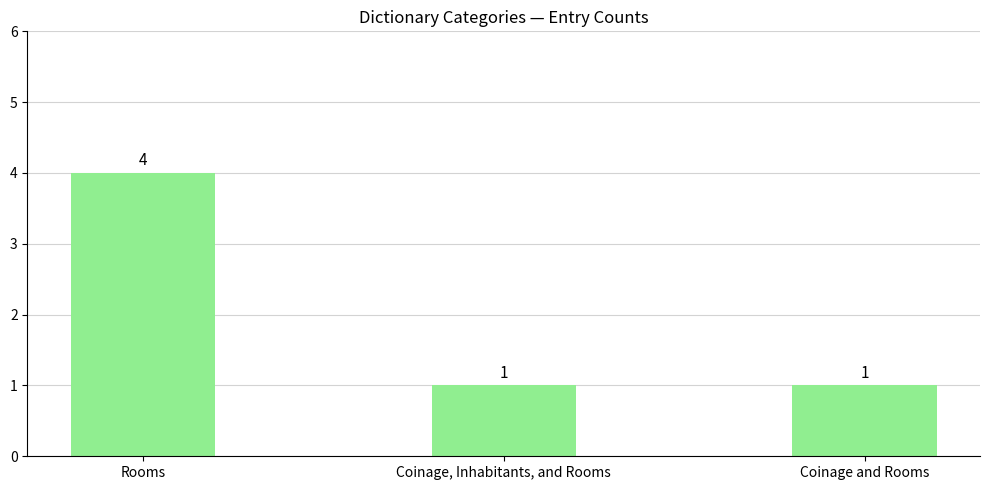

What is the label of the 1st bar from the right?

Coinage and Rooms